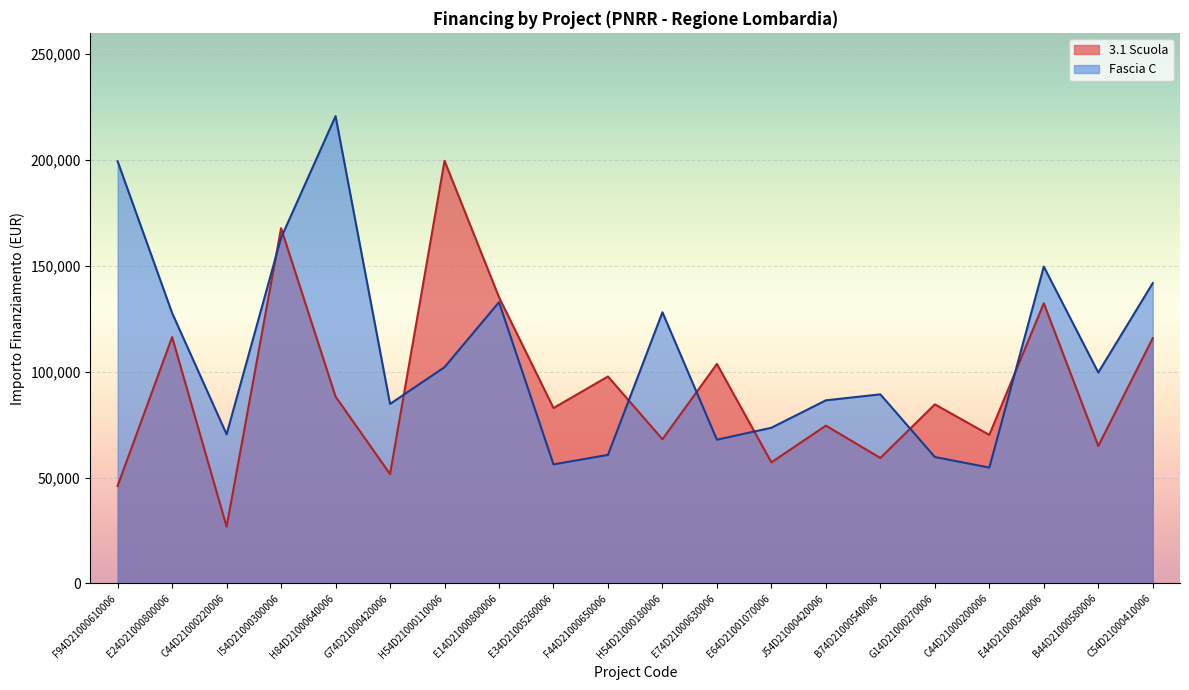

At which category does 3.1 Scuola reach its first local valley?

C44D21000220006